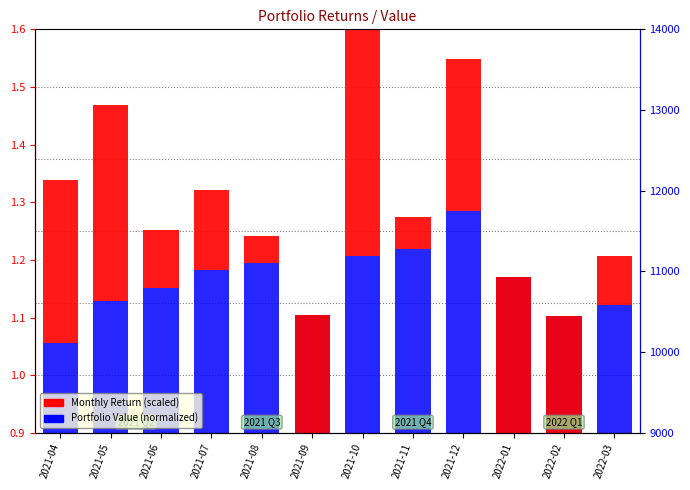

True or false: Portfolio Value (normalized) has a value of 1.1 at 2022-03.

True